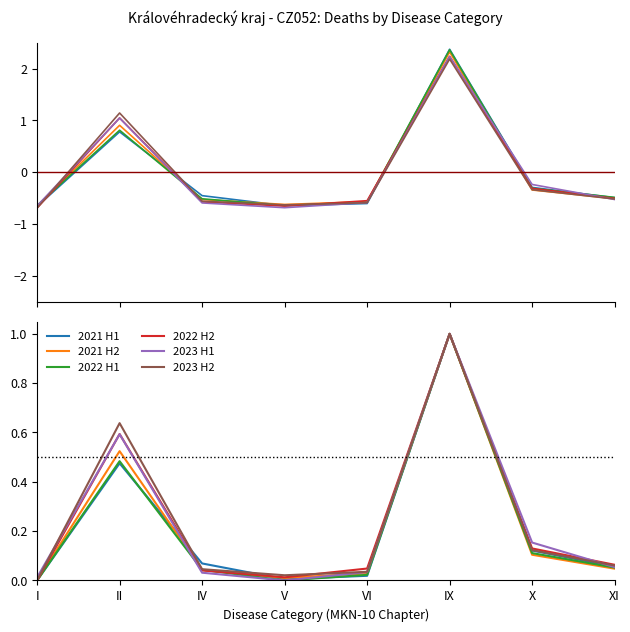

The value of 2021 H2 at X is 0.1. True or false?

True